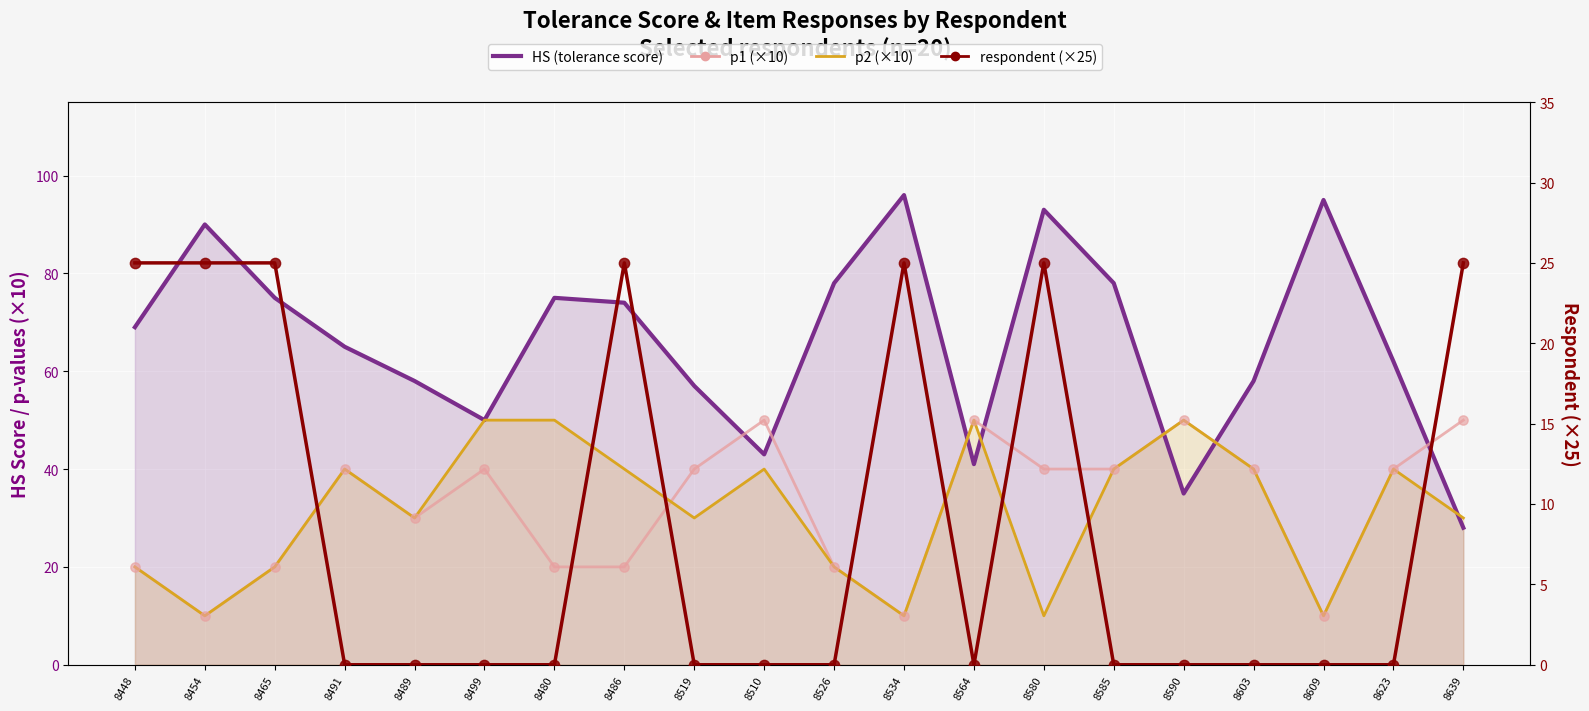

At which category is the sum across all series the highest?

8580